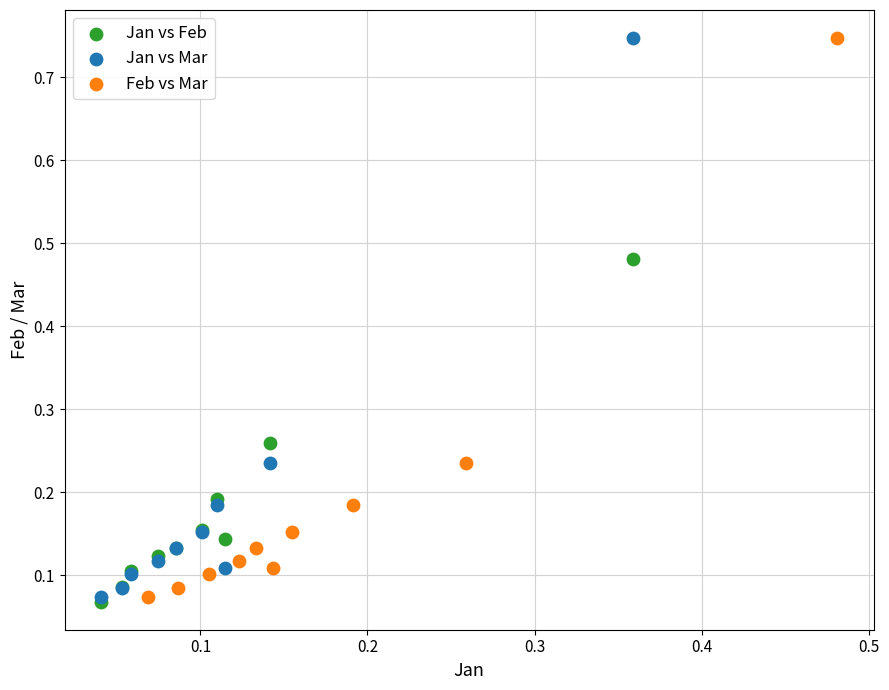

What are all the series names shown in the legend?

Jan vs Feb, Jan vs Mar, Feb vs Mar